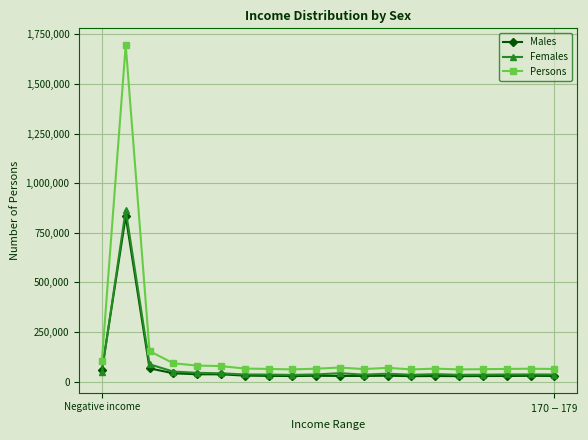

Which series has the largest range (max minus min)?

Persons